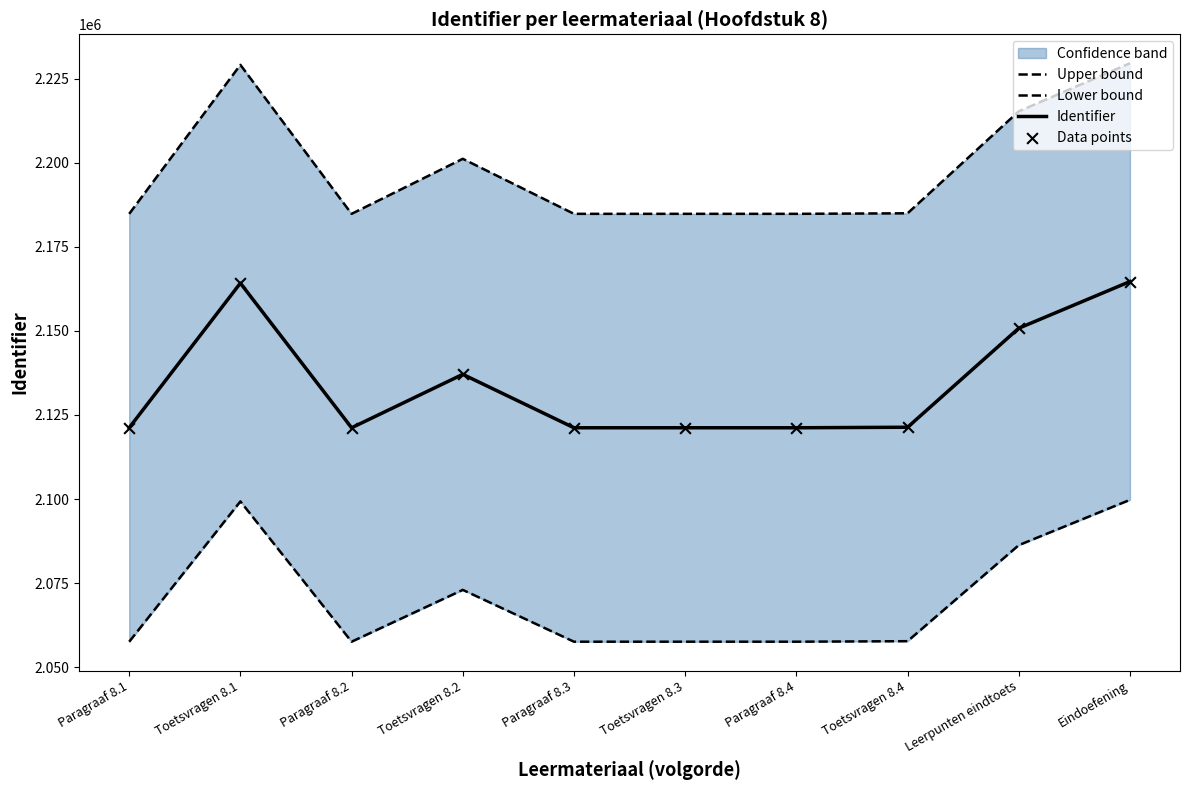

At which category is the sum across all series the highest?

Eindoefening